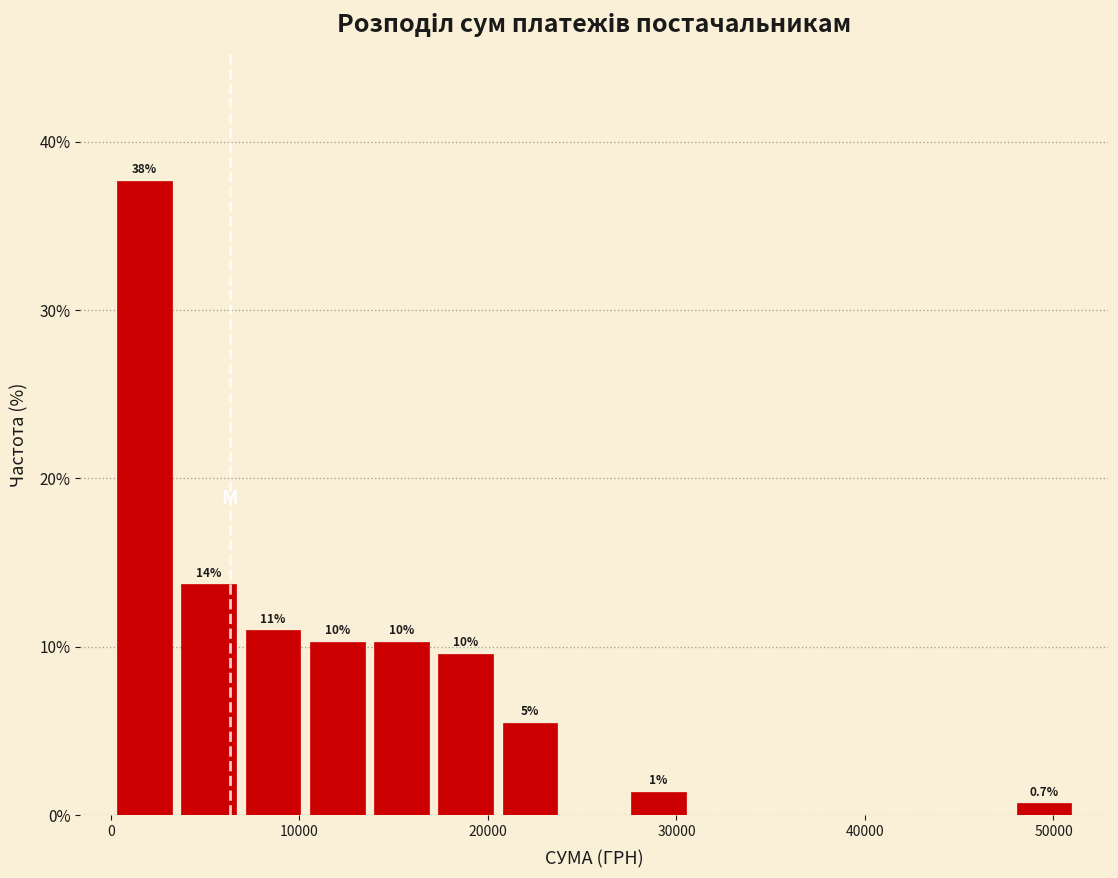

Read against the x-axis, roughly where is the centre of the tallest bar?

2000